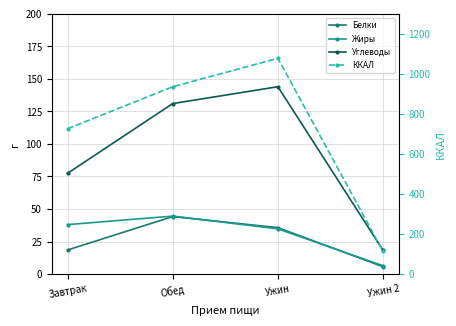

Reading right to left, transcribe all the data shown in this chart.

Белки: Ужин 2=5.6	Ужин=35.7	Обед=44.2	Завтрак=18.5
Жиры: Ужин 2=6.4	Ужин=34.7	Обед=44.5	Завтрак=38.0
Углеводы: Ужин 2=18.2	Ужин=144.0	Обед=131.1	Завтрак=77.4
ККАЛ: Ужин 2=112.8	Ужин=1078.0	Обед=935.9	Завтрак=725.9